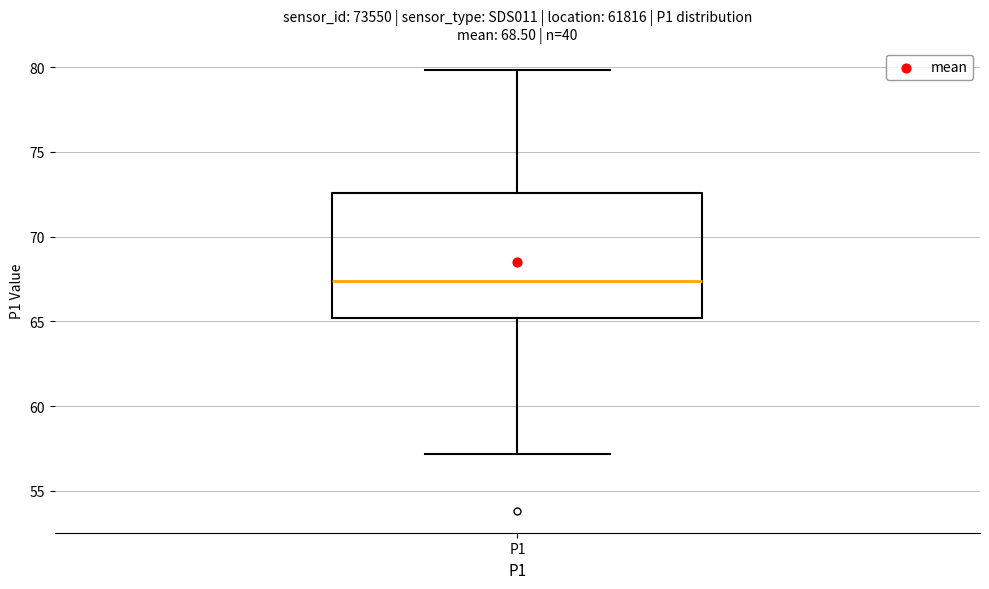

Transcribe this box plot: give where the median line is, the range the box spans, and where the two whiskers end, as read against the y-axis. The values are not printed on the chart, so give them approximately, as read against the axis.

median 67.5, box 65.0 to 72.5, whiskers 57.0 to 80.0